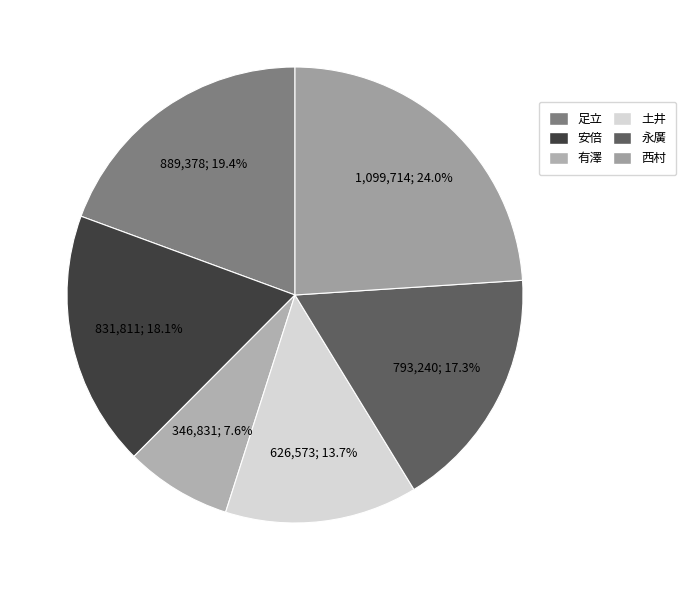

Count the number of slices in the pie.

6